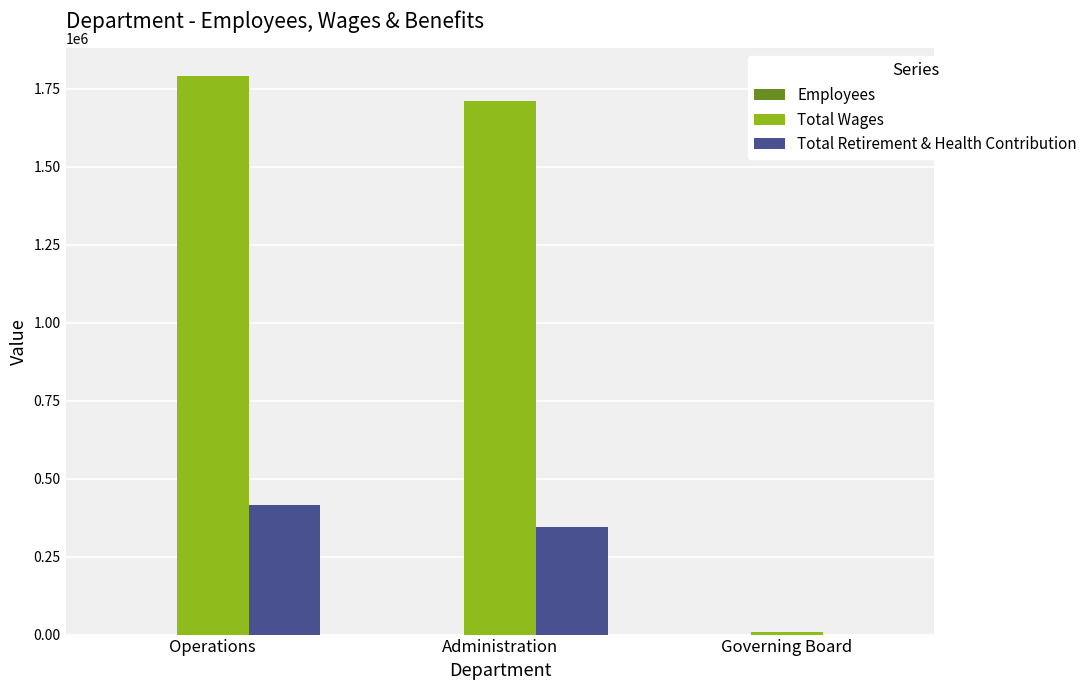

Count the number of categories in the chart.

3